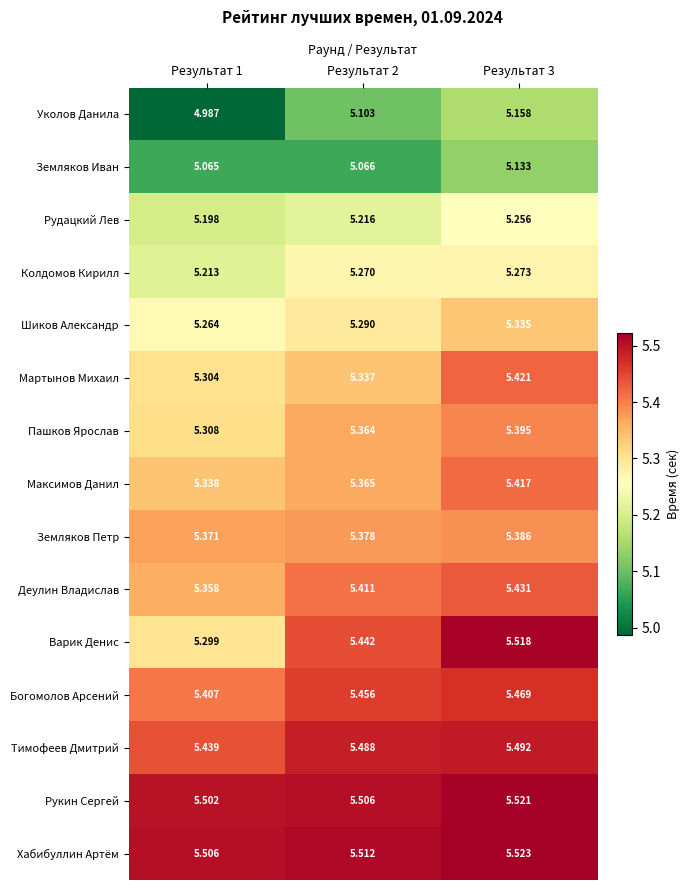

At which category is the sum across all series the highest?

Результат 3